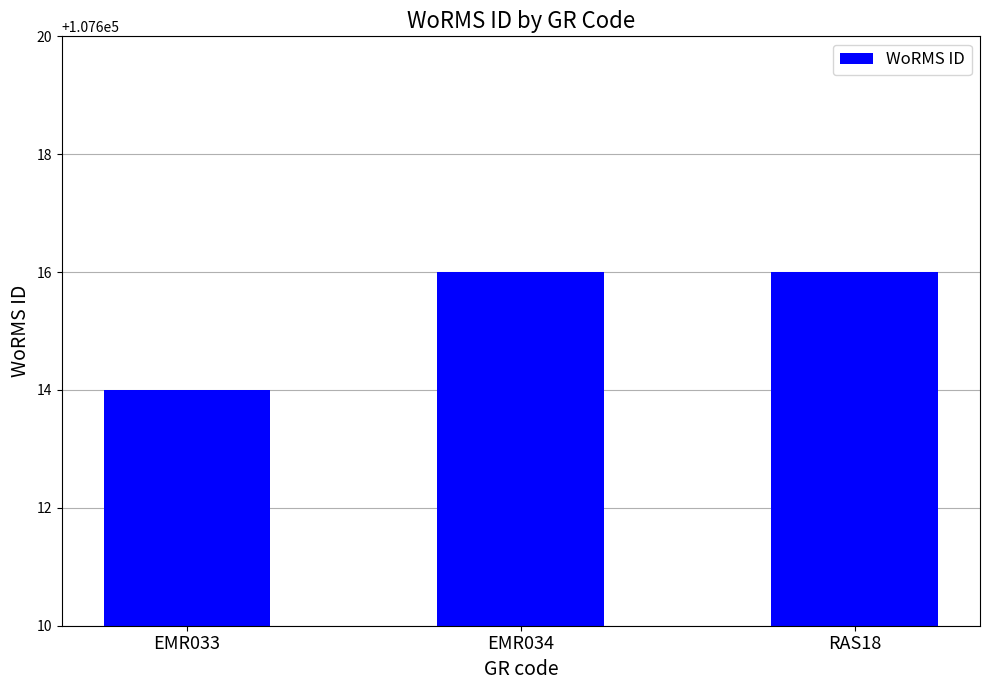

What is the label of the 1st bar from the left?

EMR033